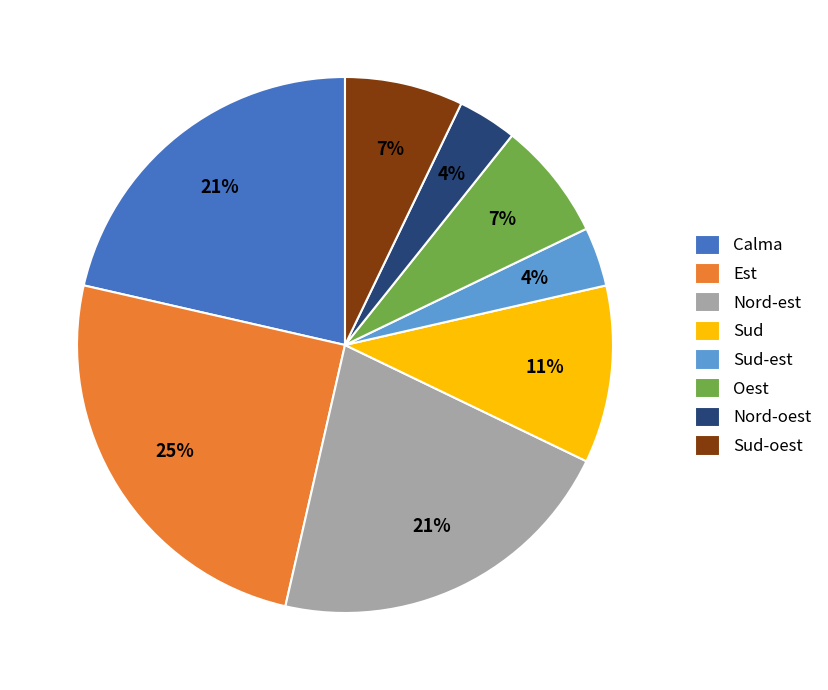

What is the largest slice in the pie chart?

Est